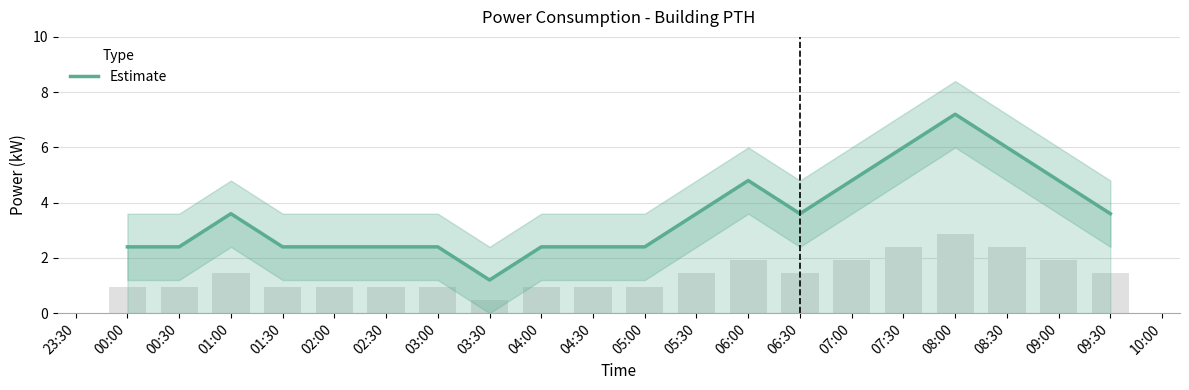

Is it true that Estimate equals 2.4 at 02:30?

True